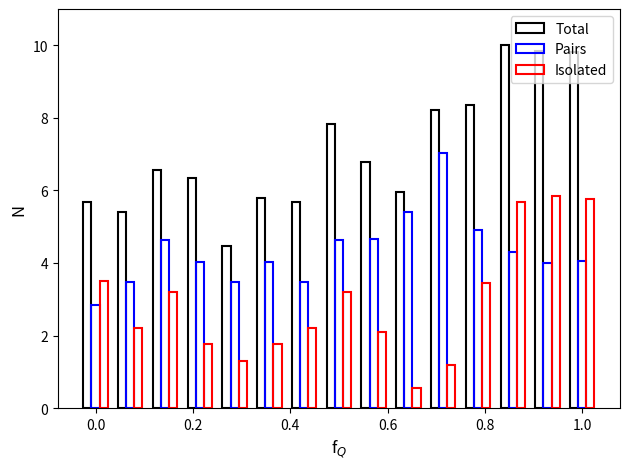

What is the smallest value displayed?

0.6